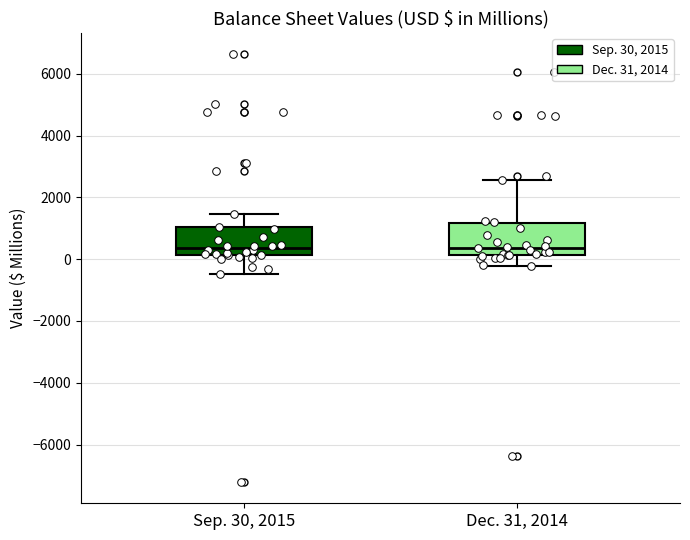

Reading left to right, transcribe this box plot: for each box, give where its median line is, the range the box spans, and where its two whiskers end, as read against the y-axis. The values are not printed on the chart, so give them approximately, as read against the axis.

Sep. 30, 2015: median 400, box 200 to 1000, whiskers -400 to 1400
Dec. 31, 2014: median 400, box 200 to 1200, whiskers -200 to 2600